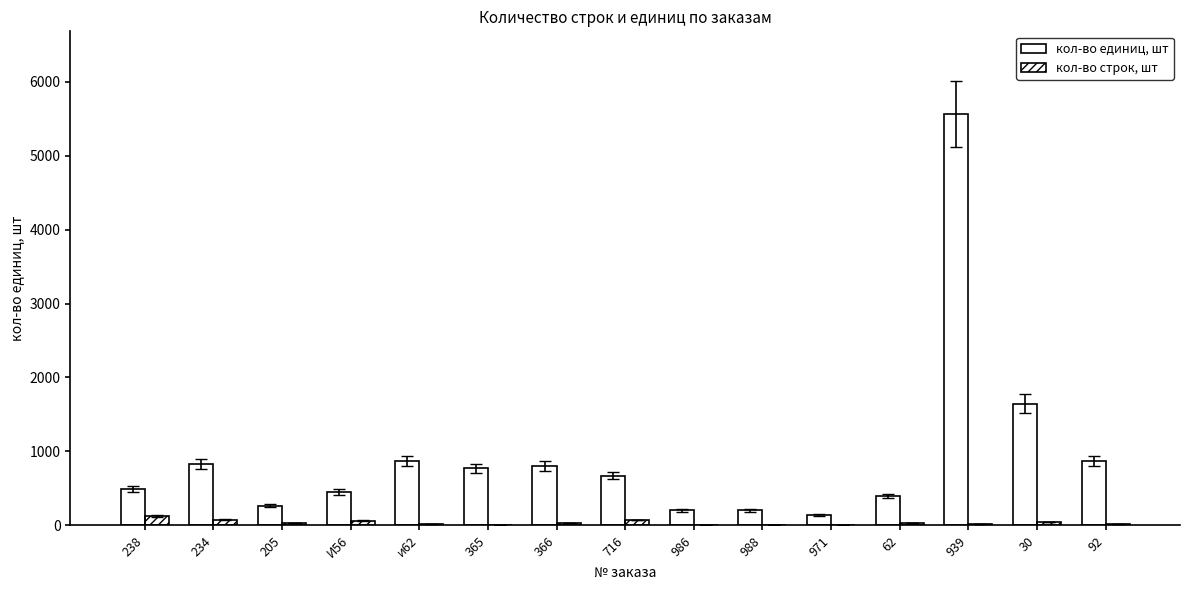

The value of кол-во единиц, шт at 30 is 2395. True or false?

False